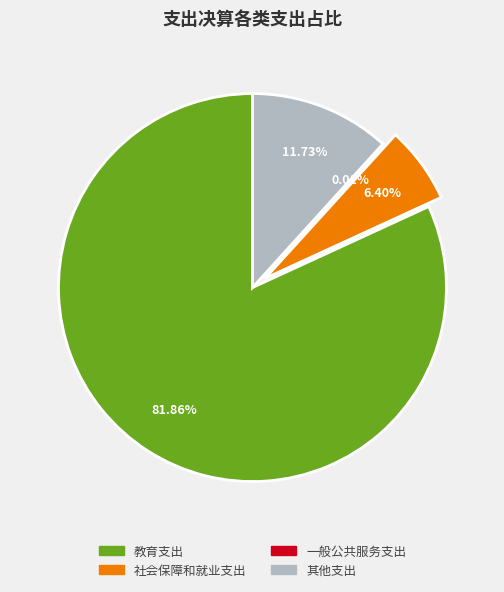

Is 教育支出 the majority of the pie?

Yes